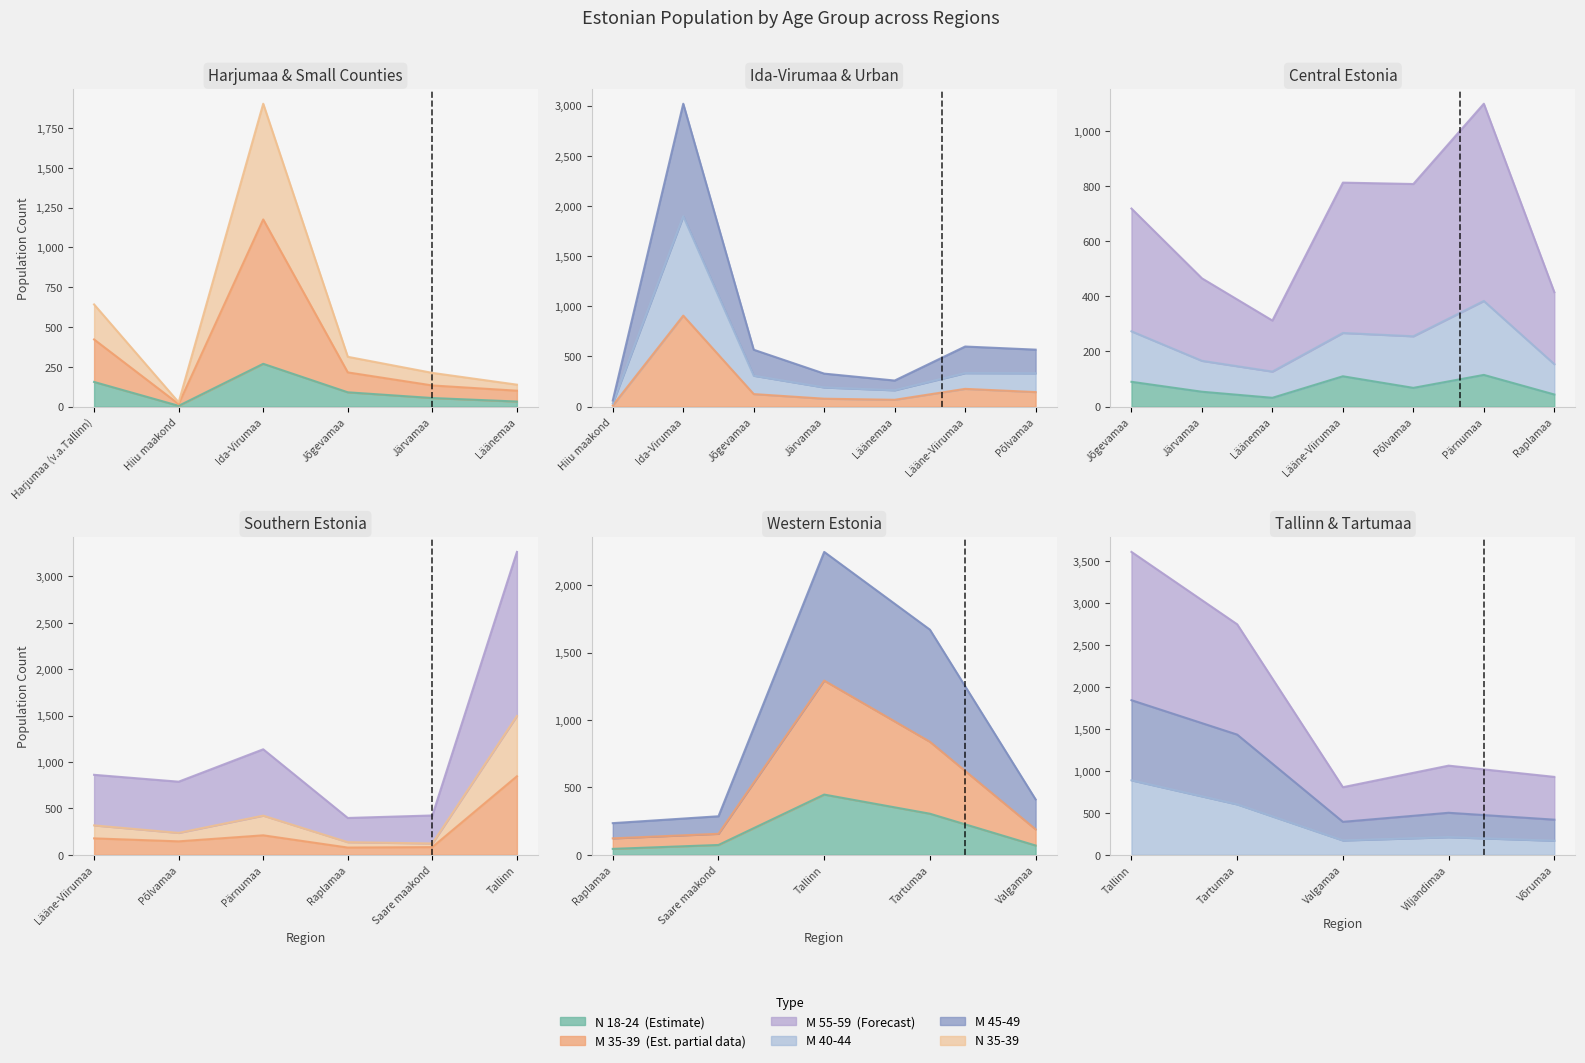

What are all the series names shown in the legend?

N 18-24, M 35-39, N 35-39, M 40-44, M 45-49, M 55-59